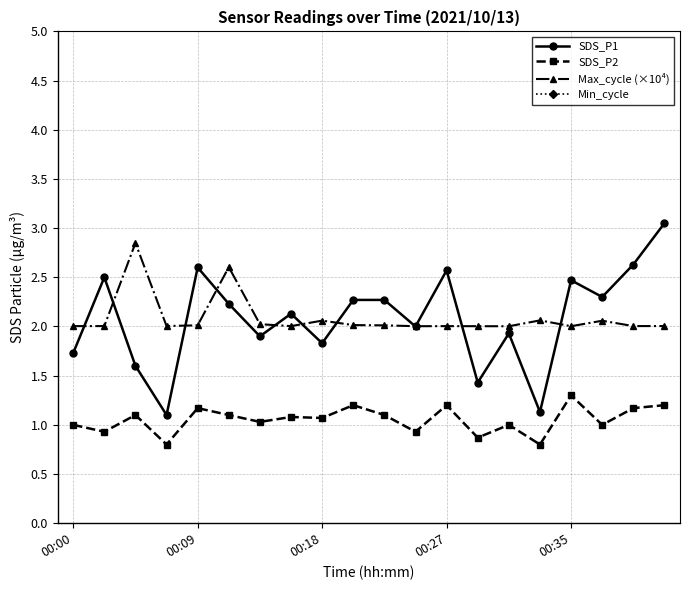

How many categories are shown in the chart?

20